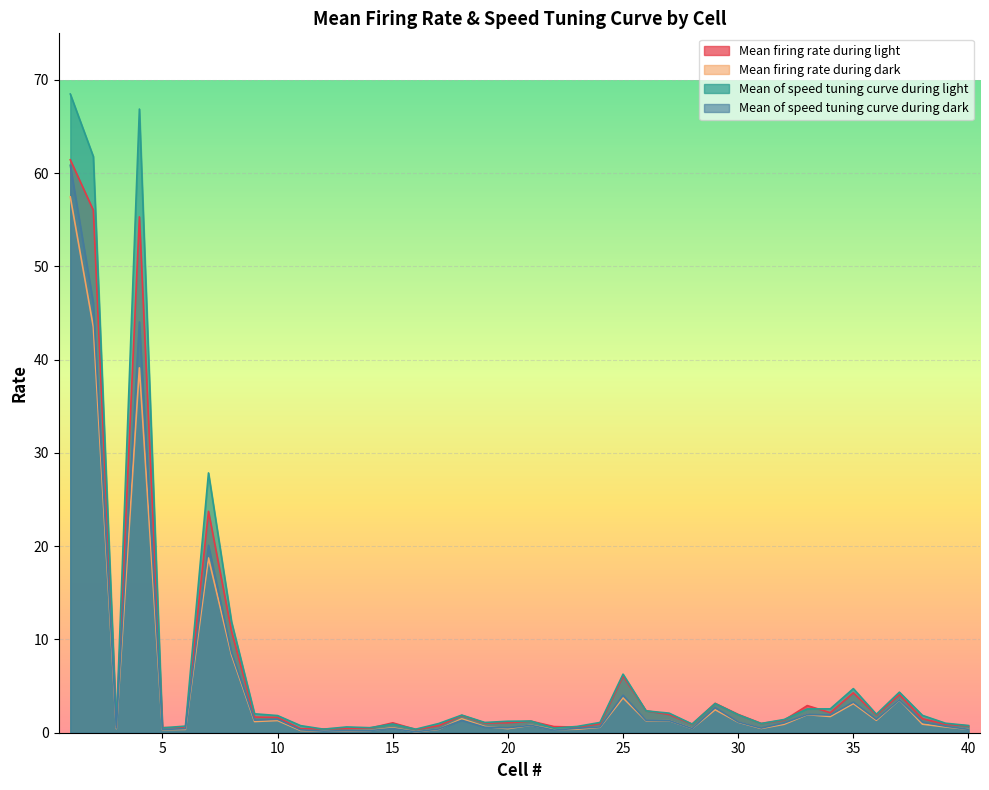

What are all the series names shown in the legend?

Mean firing rate during light, Mean firing rate during dark, Mean of speed tuning curve during light, Mean of speed tuning curve during dark